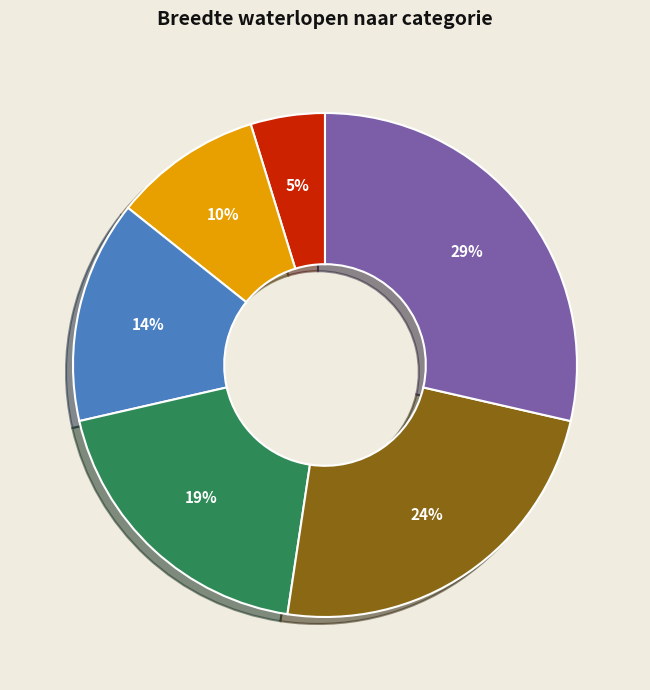

Rank the categories by value from lowest to highest.

0 - 3 meter, 3 - 6 meter, 6 - 12 meter, 12 - 50 meter, 50 - 125 meter, > 125 meter